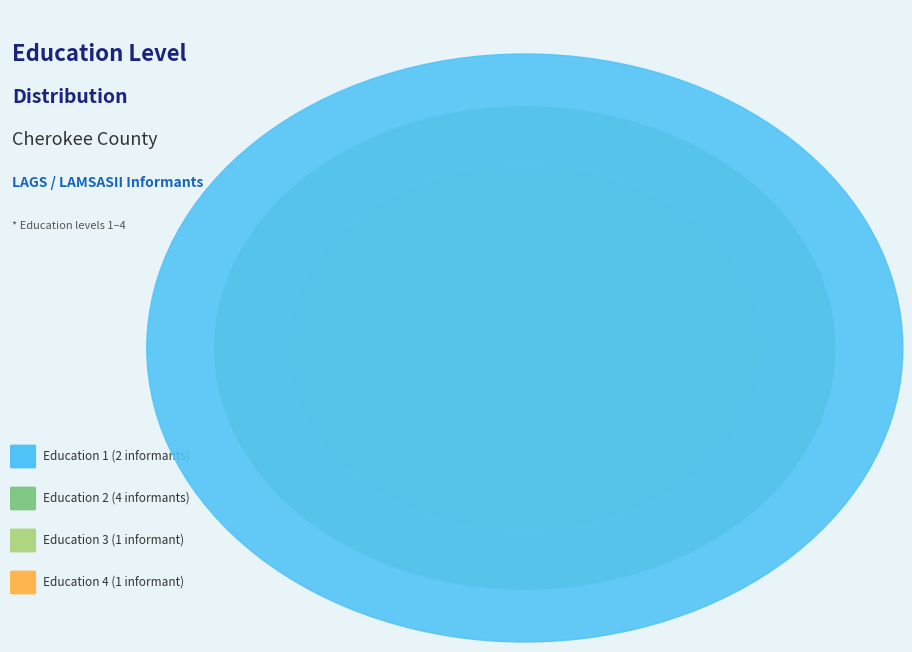

Is Education 3 the majority of the pie?

No